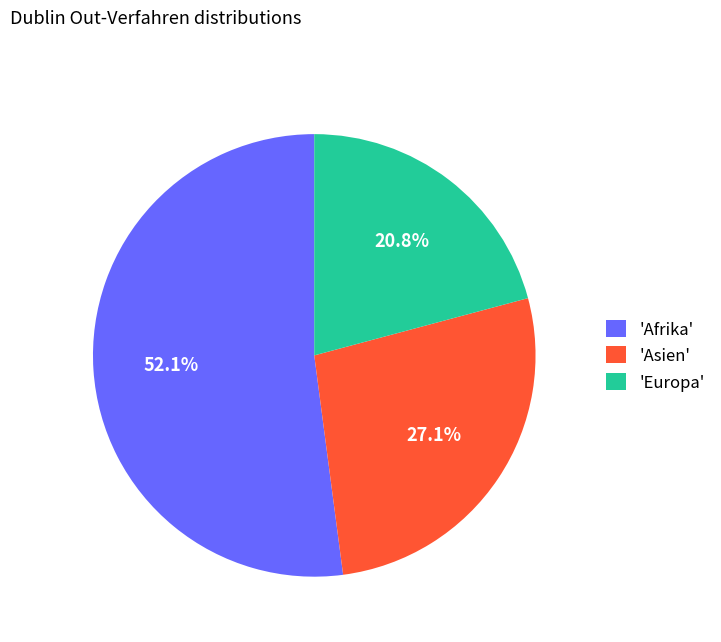

Which has a higher value, 'Europa' or 'Afrika'?

'Afrika'